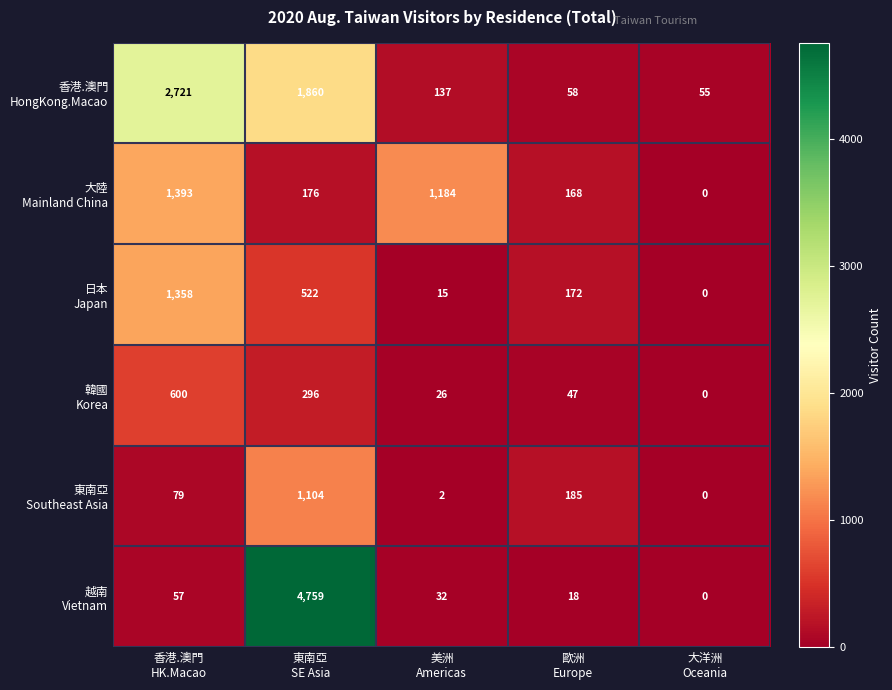

What is the greatest value displayed?

4759